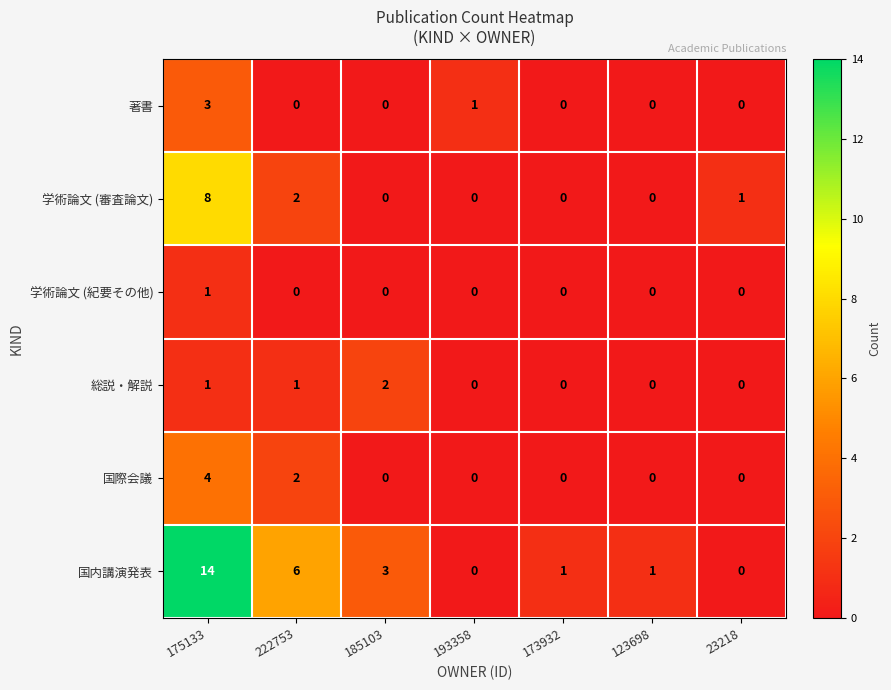

What is the difference between the highest and lowest values at 222753?

6